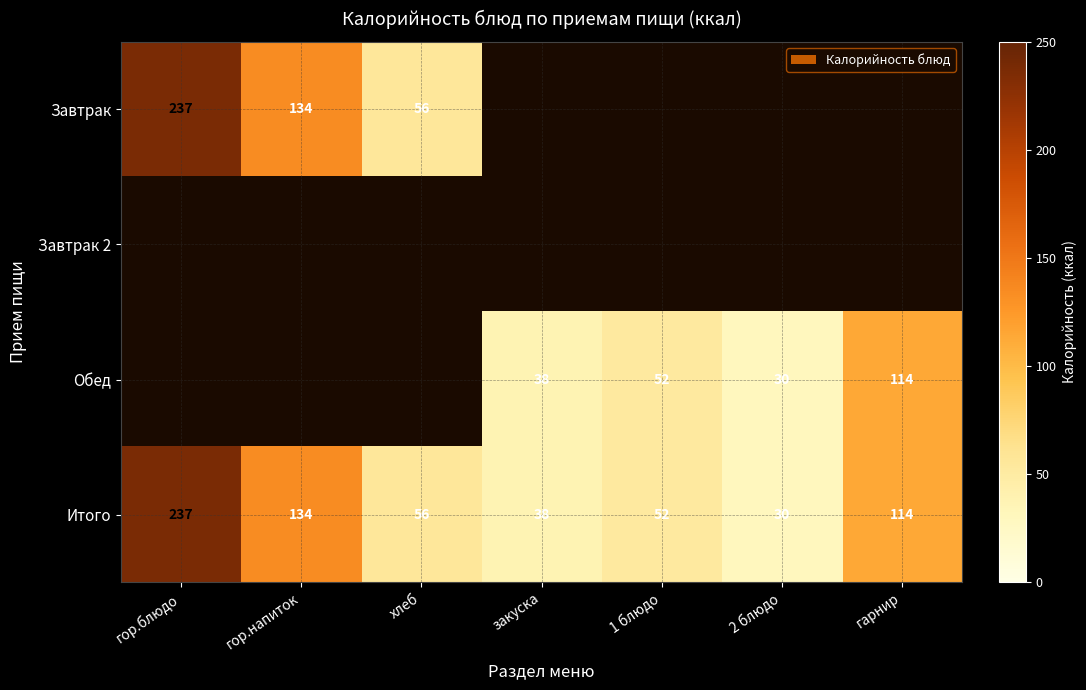

Is it true that Итого equals 38 at закуска?

True